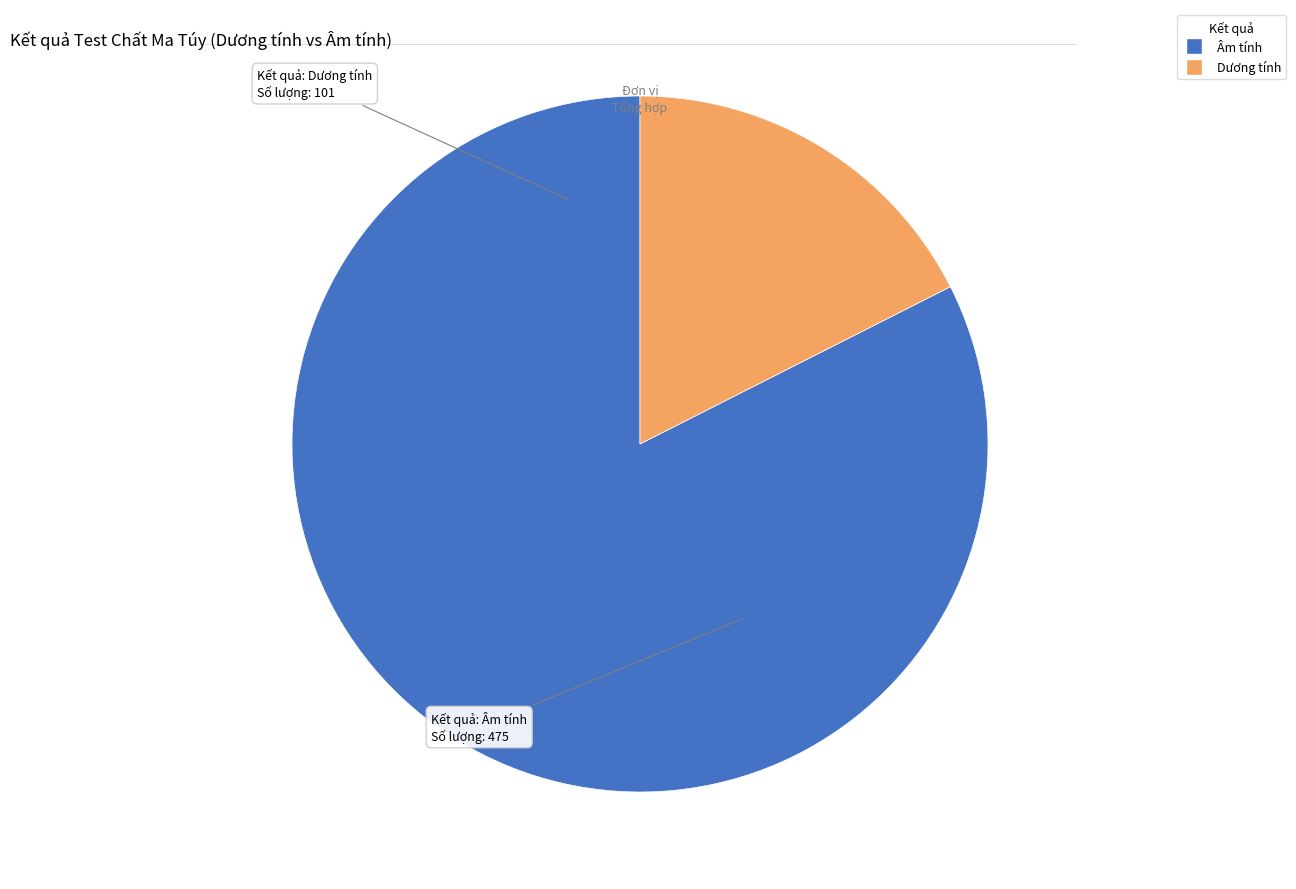

Does any single category account for the majority?

Yes